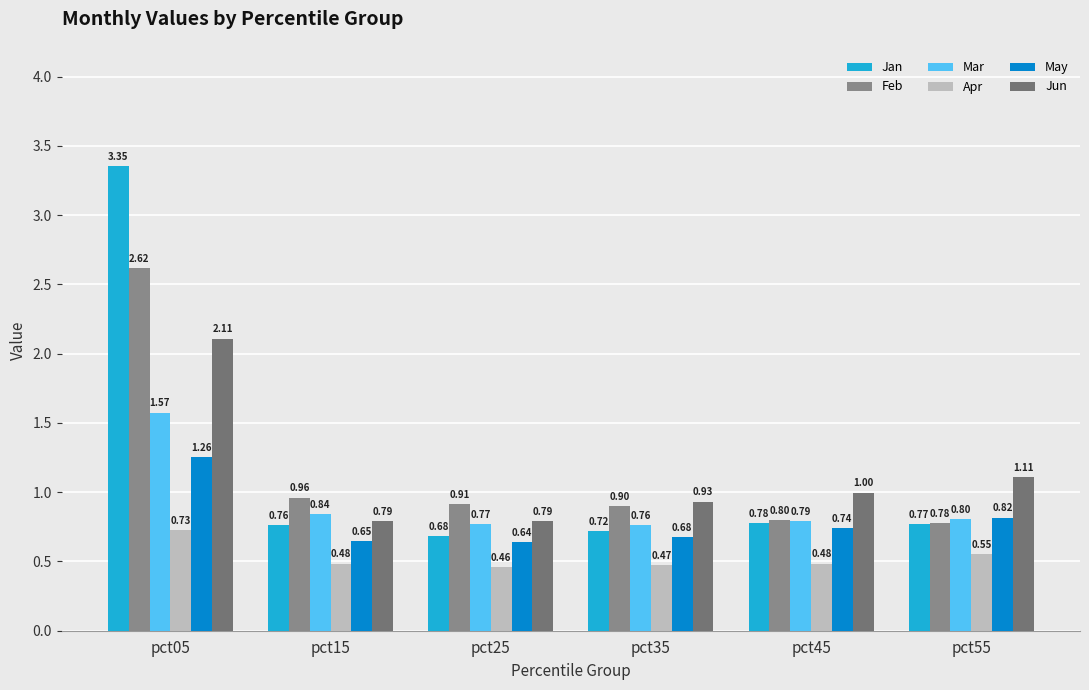

How many groups of bars are there?

6